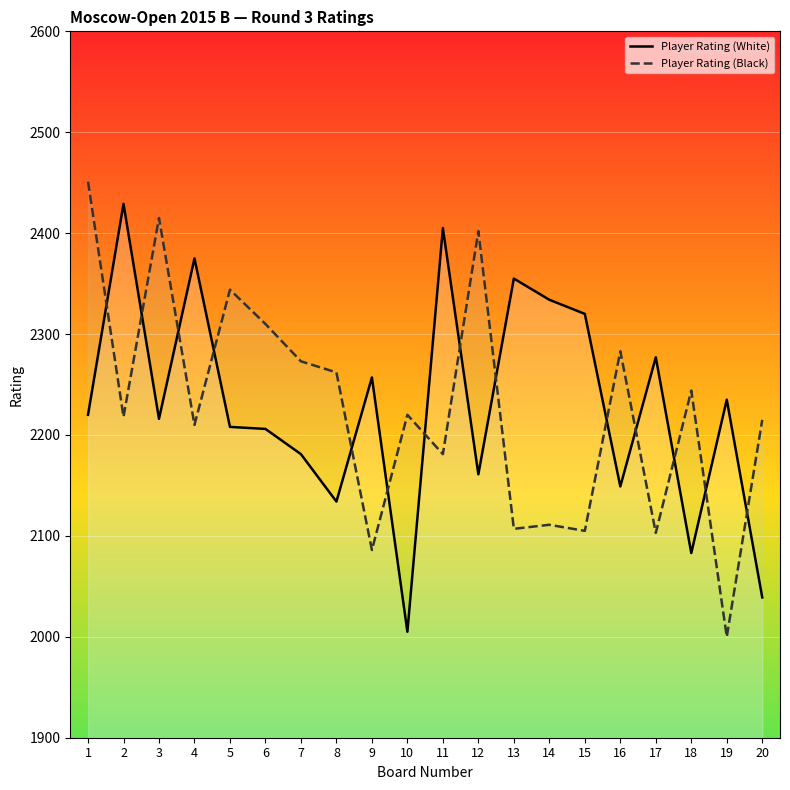

The Player Rating (White) series shows 3425 at 16. True or false?

False